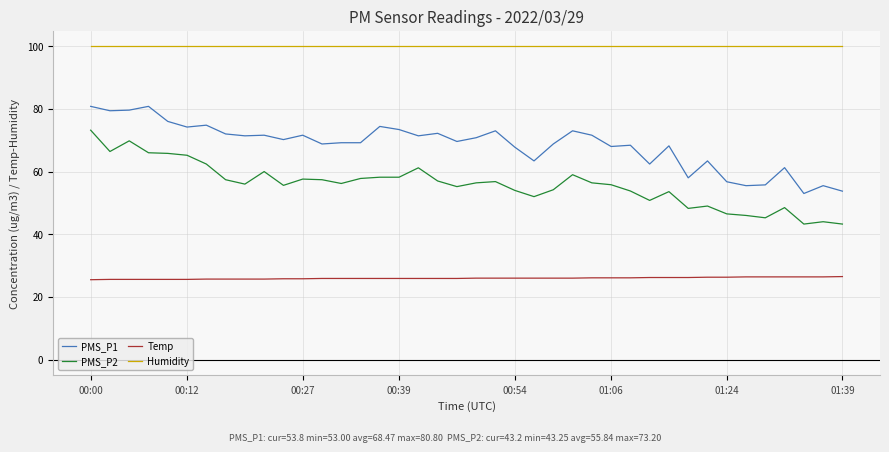

Rank the series by their average value, from highest to lowest.

Humidity, PMS_P1, PMS_P2, Temp